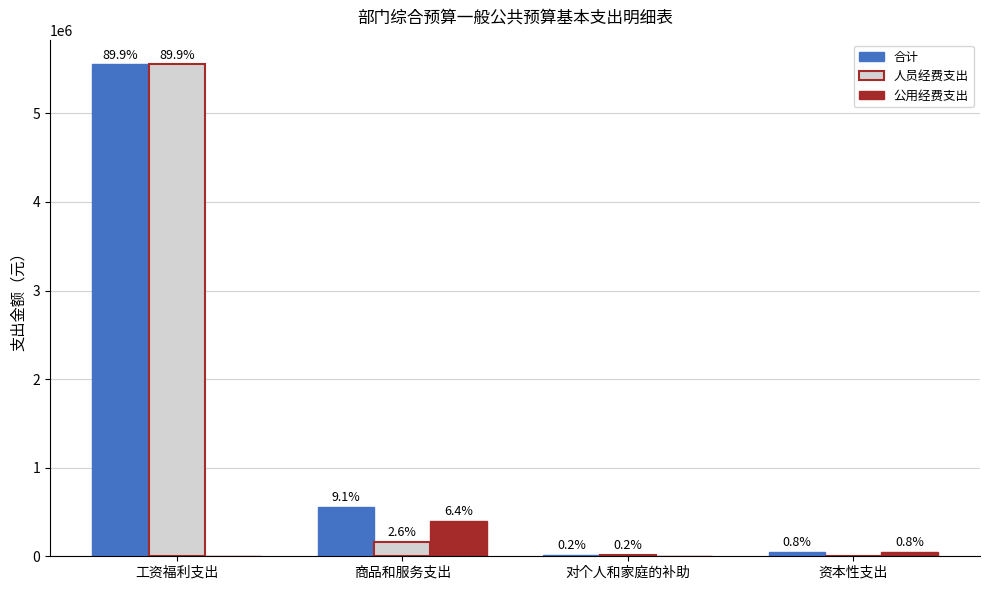

The value of 合计 at 对个人和家庭的补助 is 13000. True or false?

True